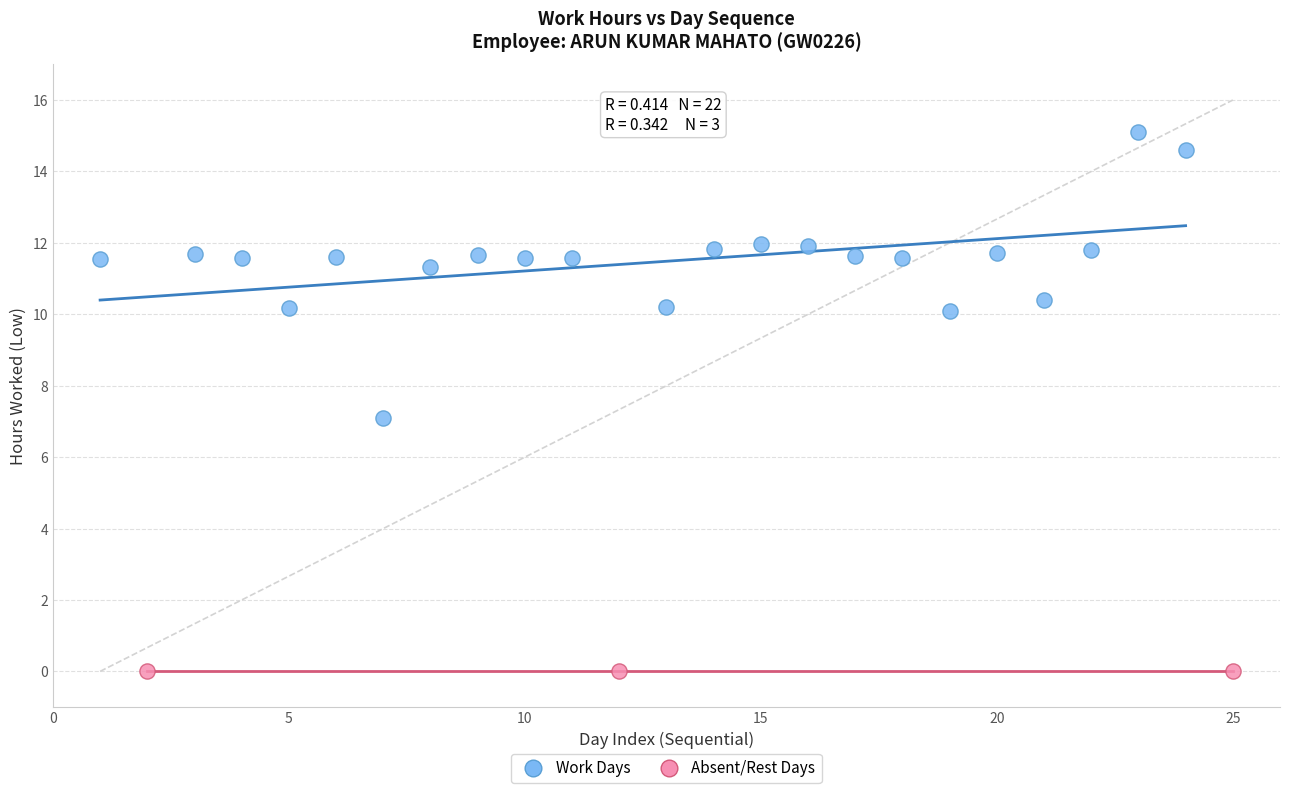

Which series reaches the minimum Y coordinate?

Absent/Rest Days